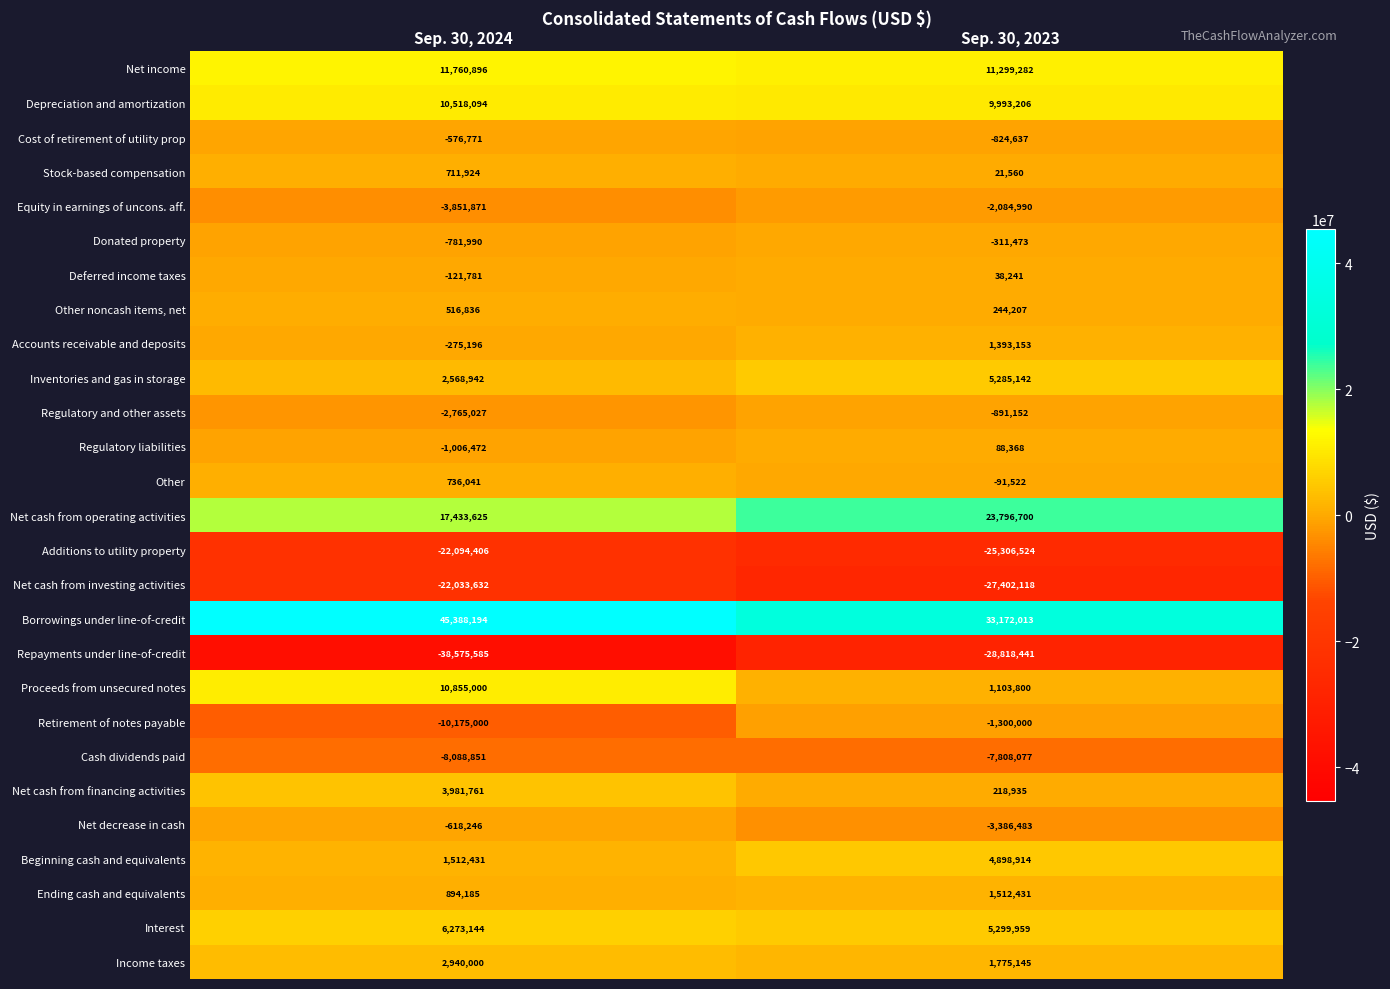

Read the Equity in earnings of uncons. aff. value at Sep. 30, 2023.

-2084990